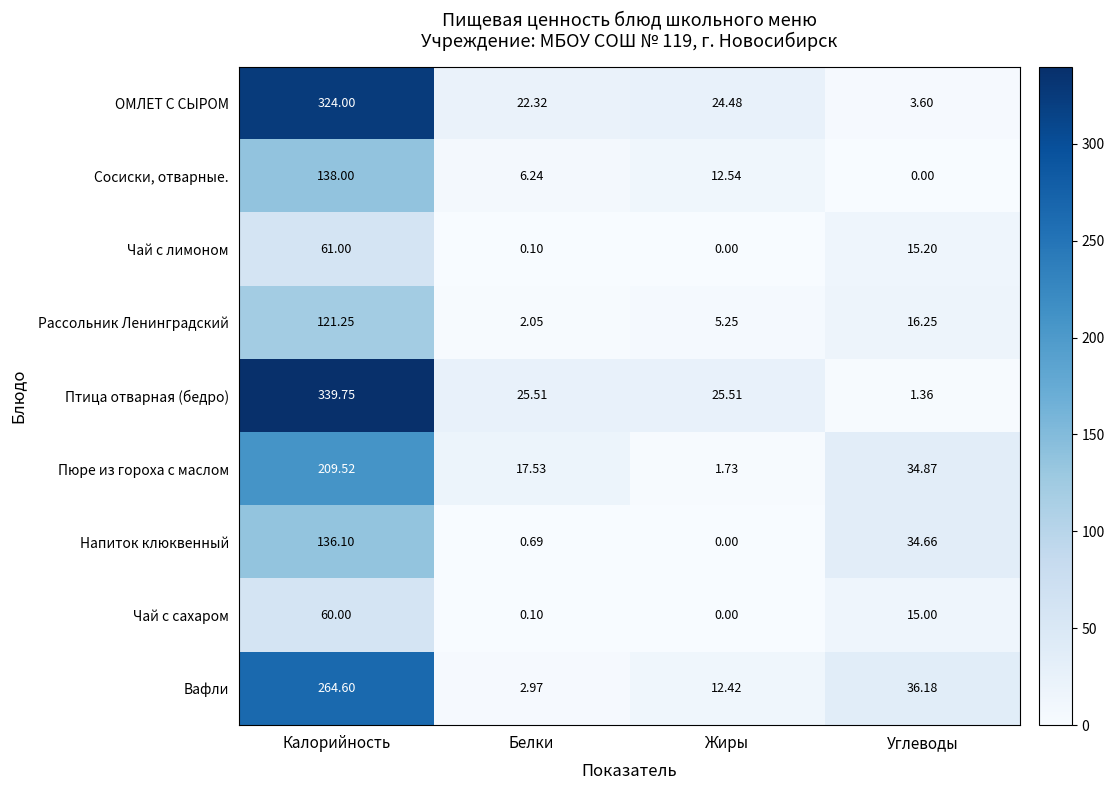

Rank the categories by Напиток клюквенный value from lowest to highest.

Жиры, Белки, Углеводы, Калорийность